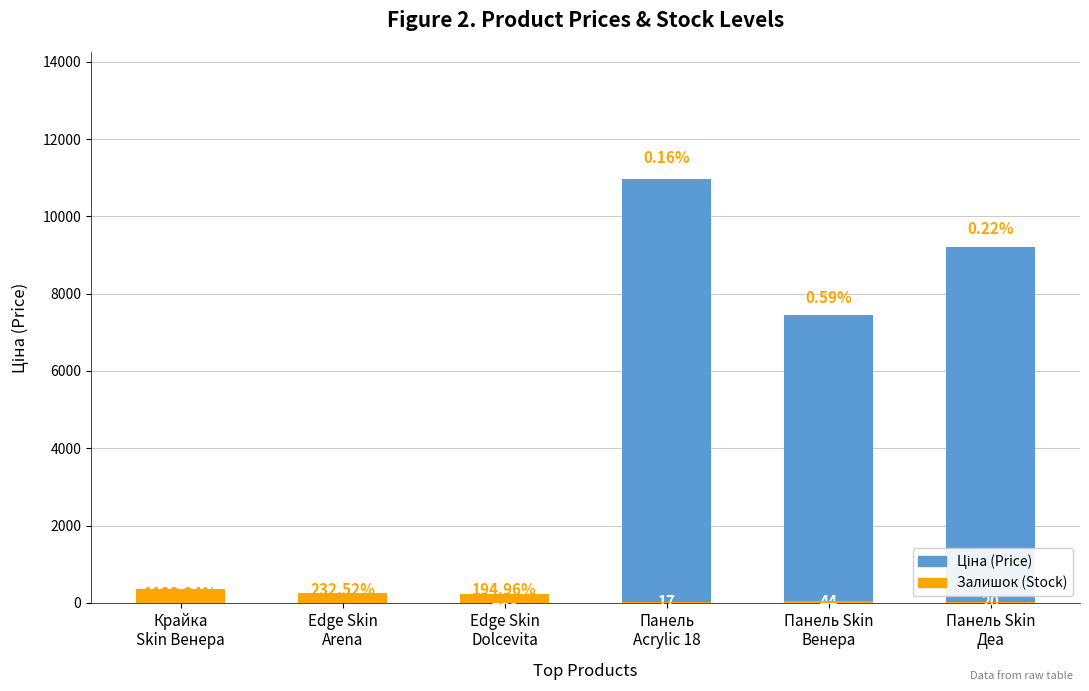

Which has a higher value, Крайка
Skin Венера or Edge Skin
Arena?

Edge Skin
Arena